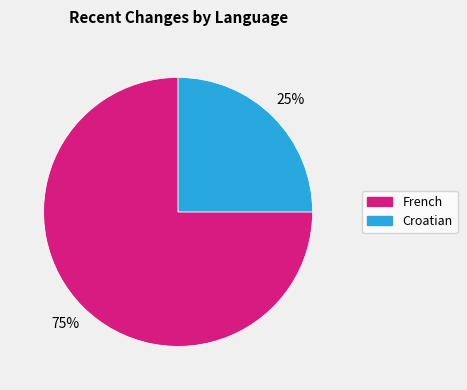

Does any single category account for the majority?

Yes